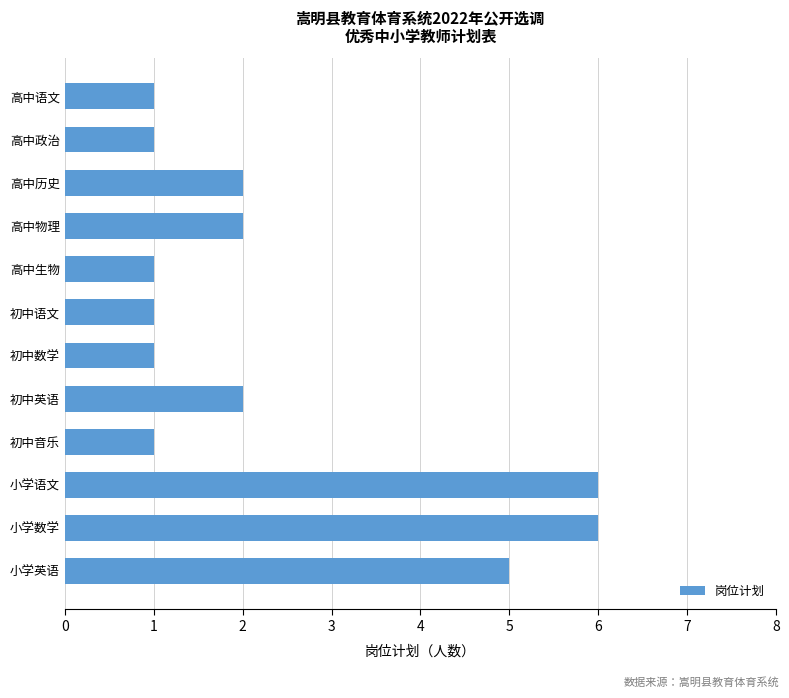

What is the minimum value shown in the chart?

1